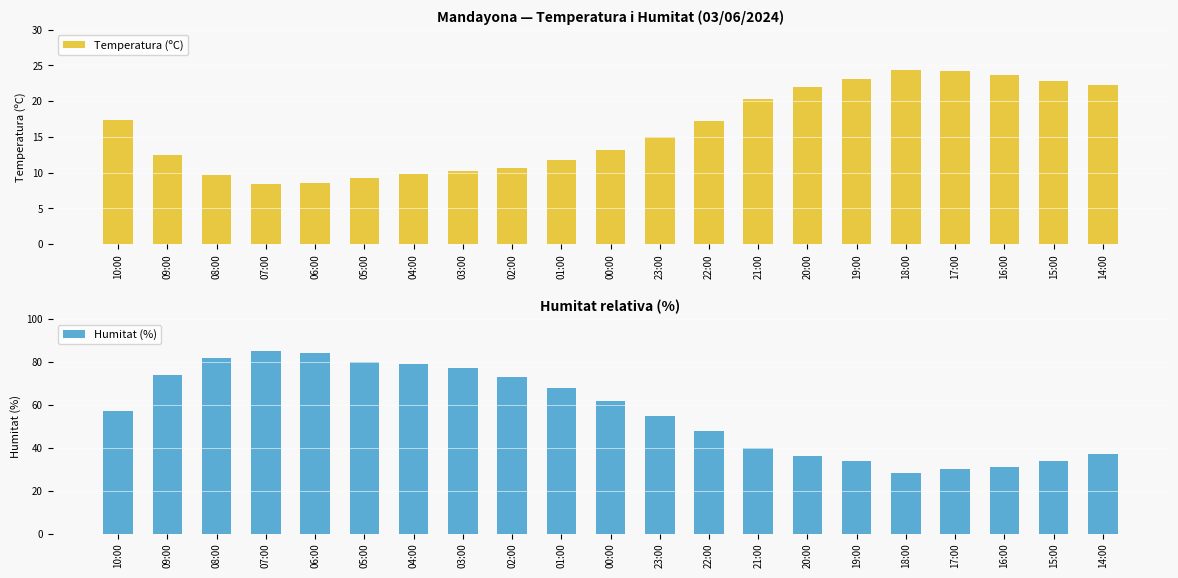

What is the value of the Humitat (%) bar at the 18th from the left?

30